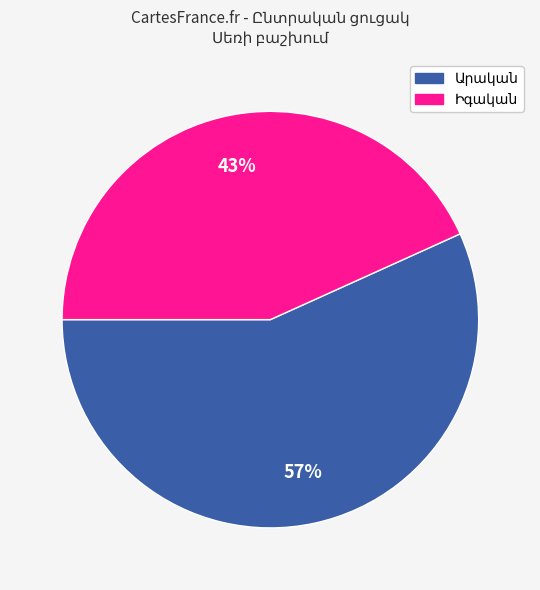

To the nearest percent, what is the average slice percentage?

50%